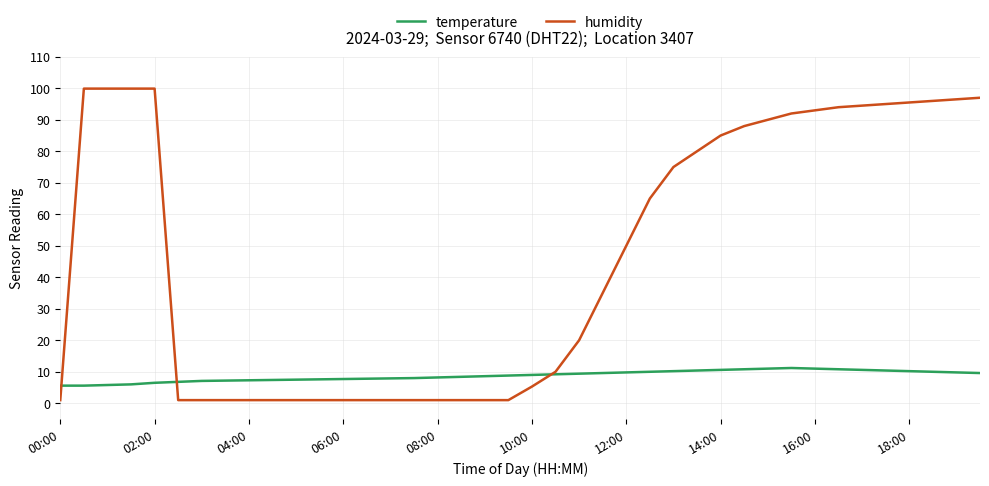

What is the minimum value for temperature?

5.6